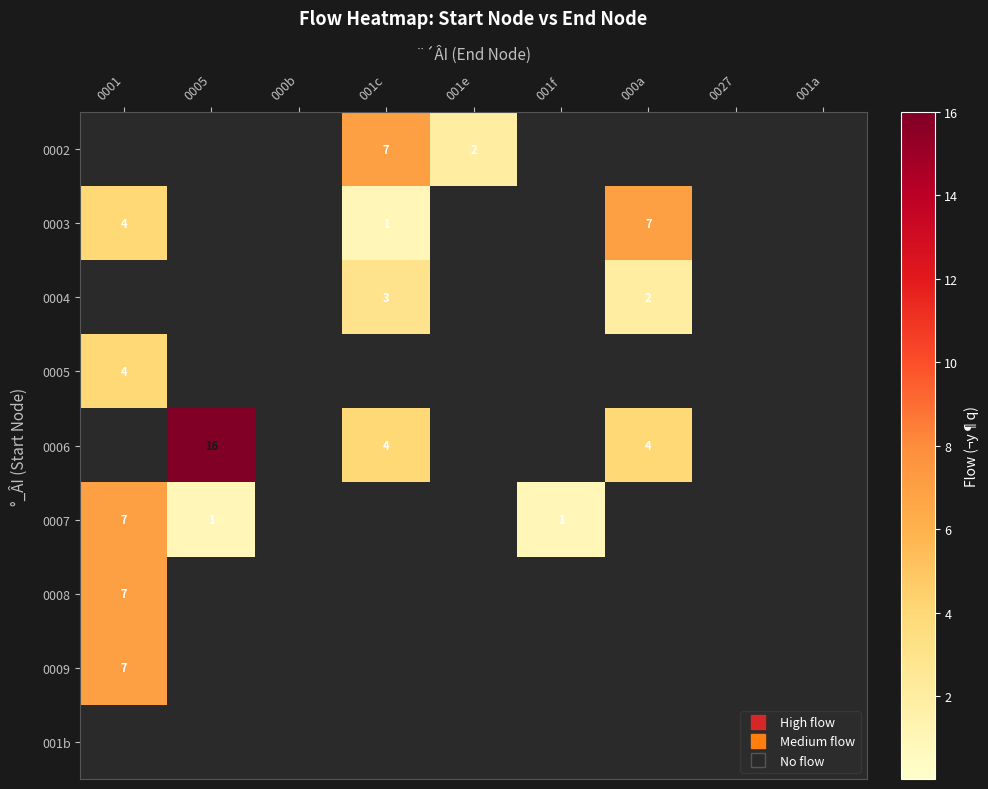

Rank the series at 001e from highest to lowest value.

0002, 0003, 0004, 0005, 0006, 0007, 0008, 0009, 001b